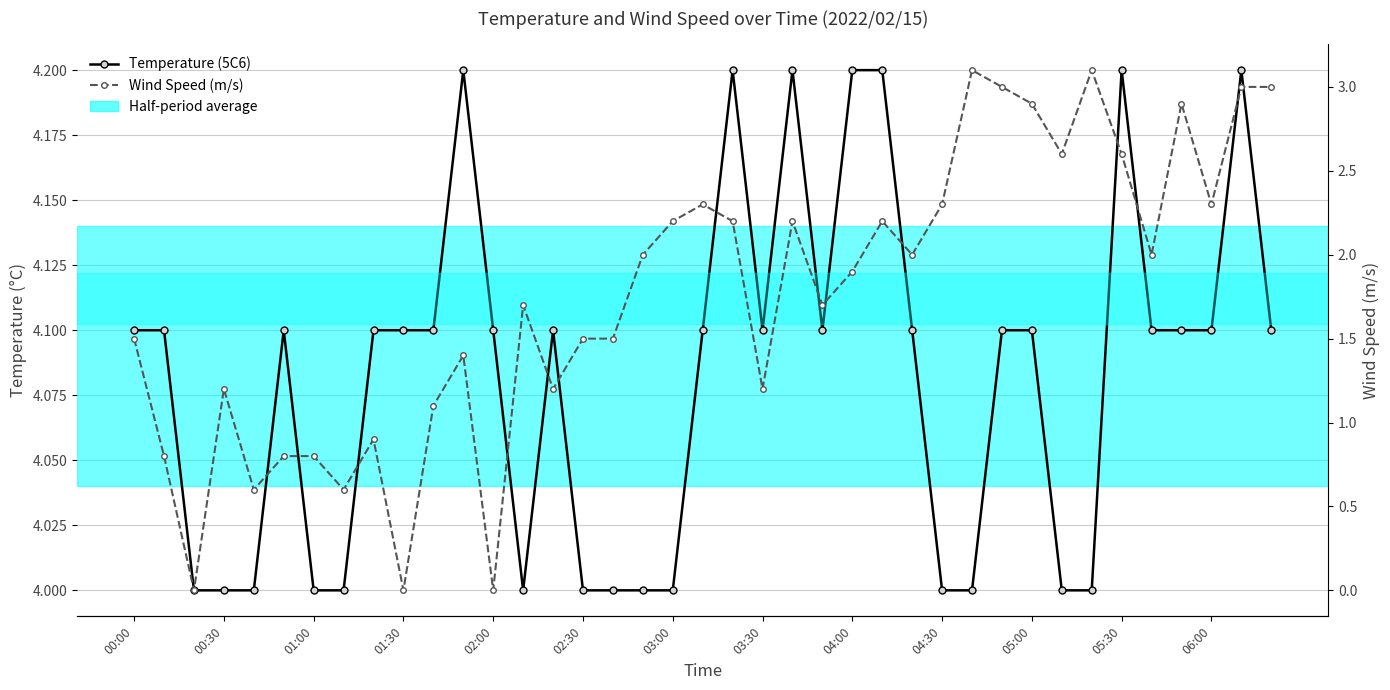

What is the value of the Wind Speed (m/s) point at the 7th from the left?

0.8